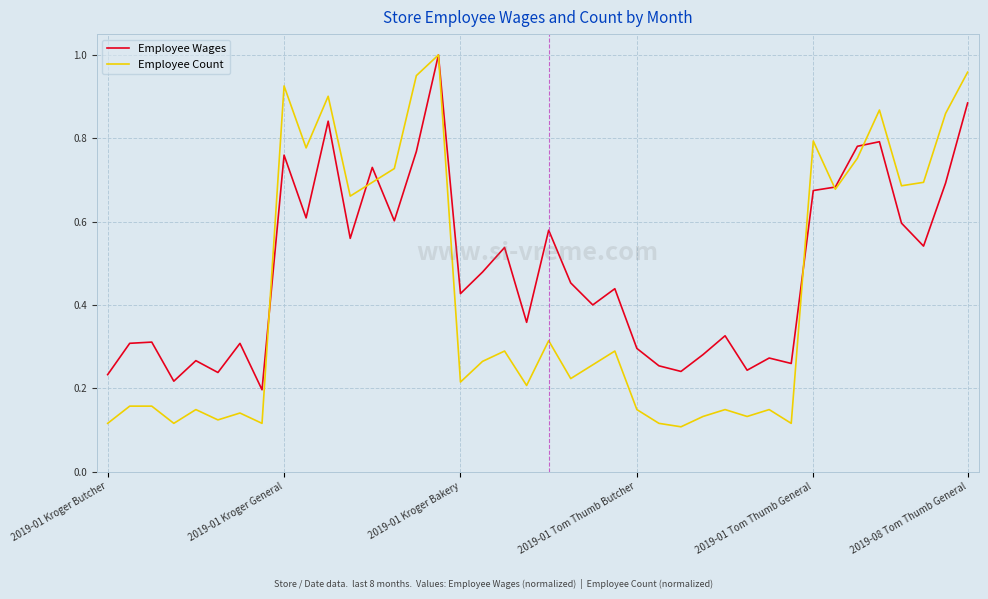

Which series has the widest spread of values?

Employee Count